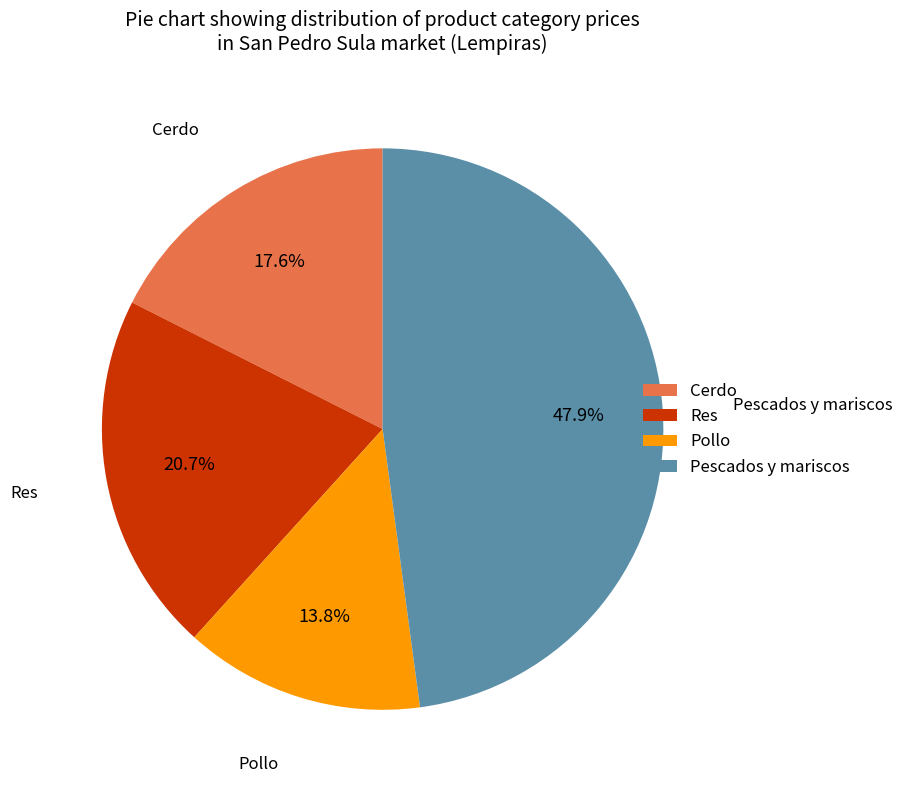

Rank the categories by value from lowest to highest.

Pollo, Cerdo, Res, Pescados y mariscos